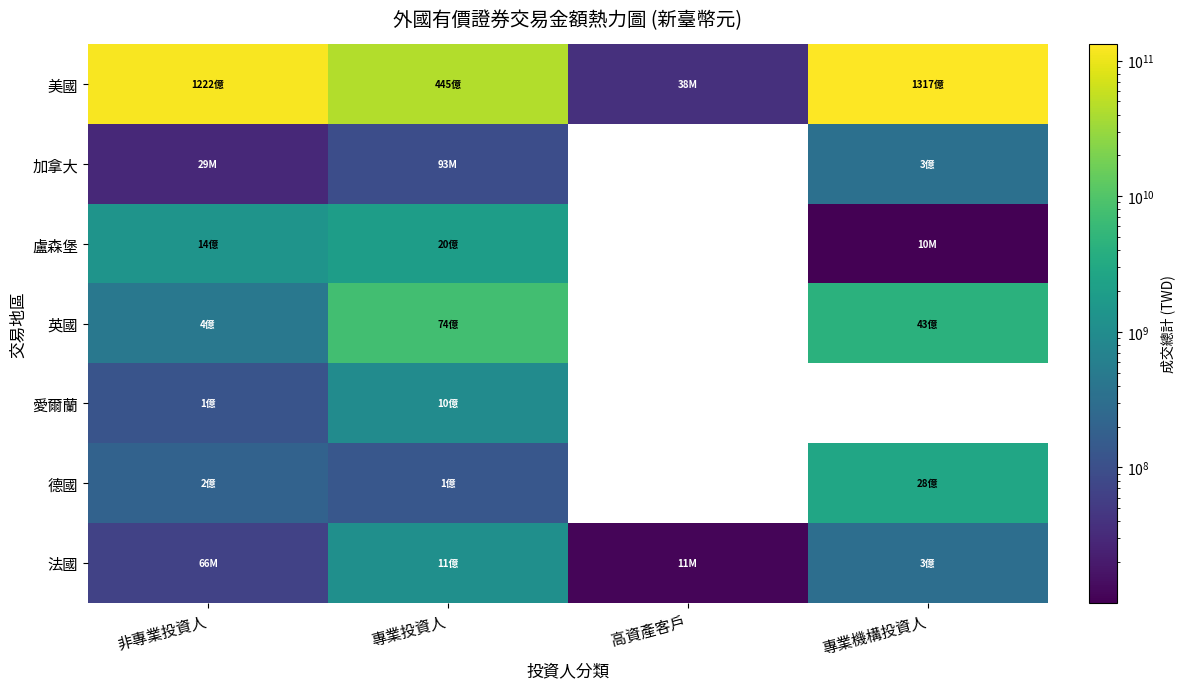

What value does the 英國 series have at 專業投資人?

7448525822